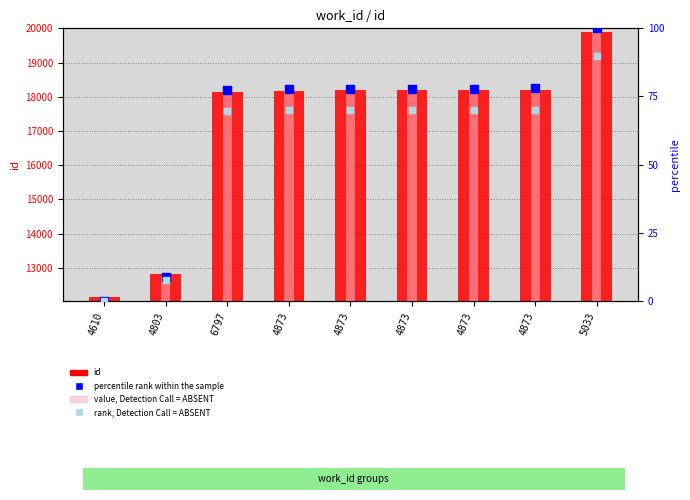

At which category is the sum across all series the highest?

5033